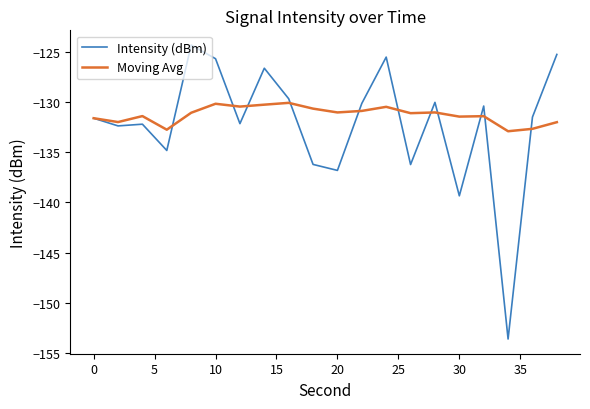

Rank the series by their maximum value, from lowest to highest.

Moving Avg, Intensity (dBm)